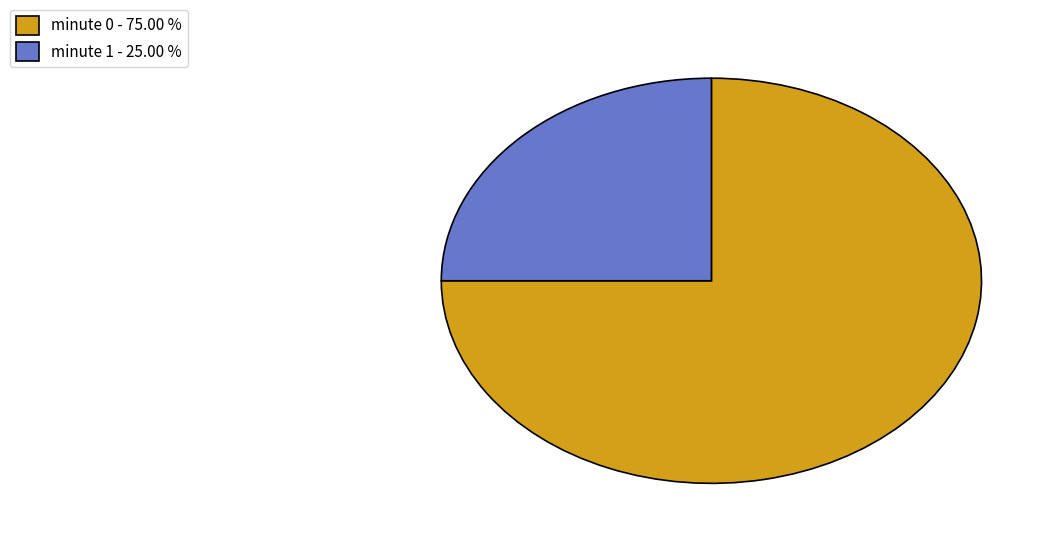

Between minute 1 and minute 0, which is larger?

minute 0